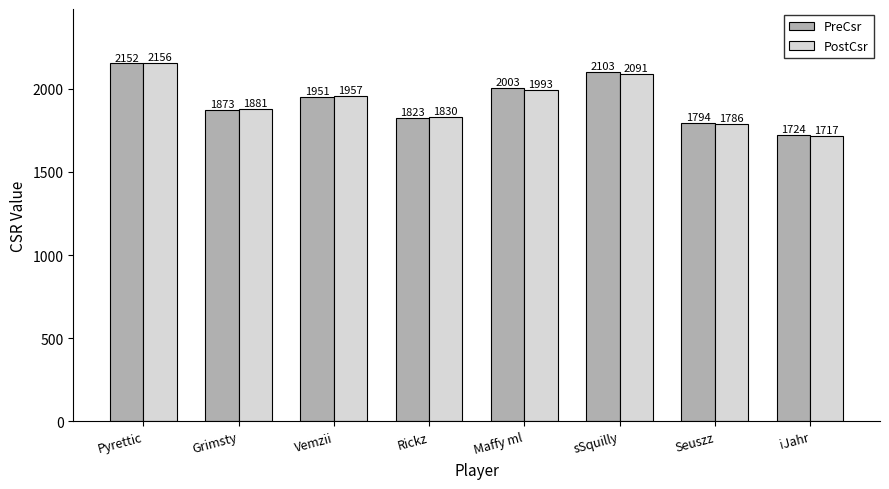

How many PostCsr values are between 1830 and 2091?

5